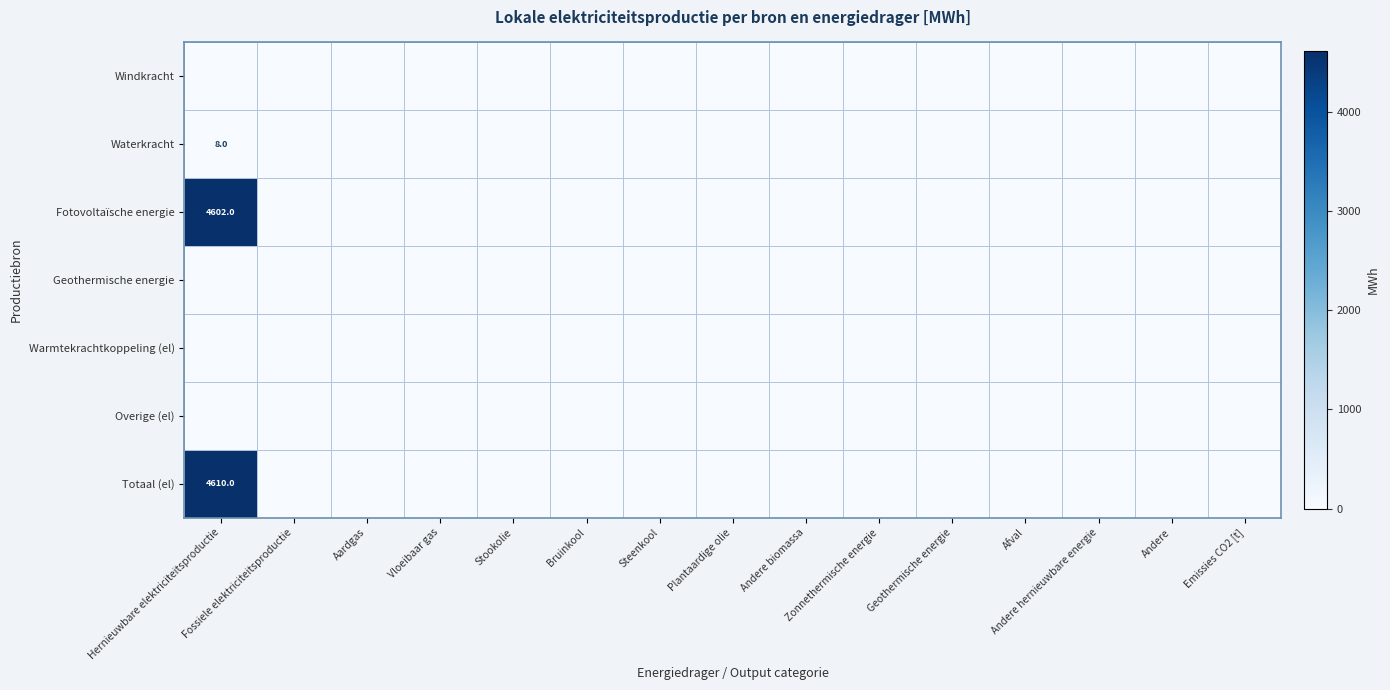

List the series in order of their peak value, lowest first.

Windkracht, Geothermische energie, Warmtekrachtkoppeling (el), Overige (el), Waterkracht, Fotovoltaïsche energie, Totaal (el)